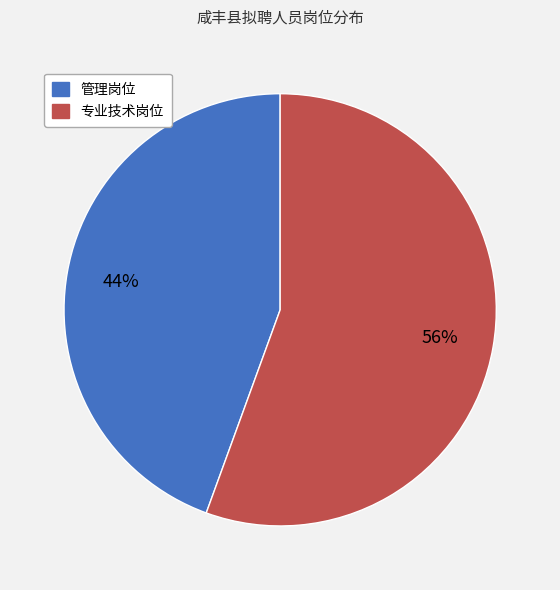

To the nearest percent, what is the average slice percentage?

50%